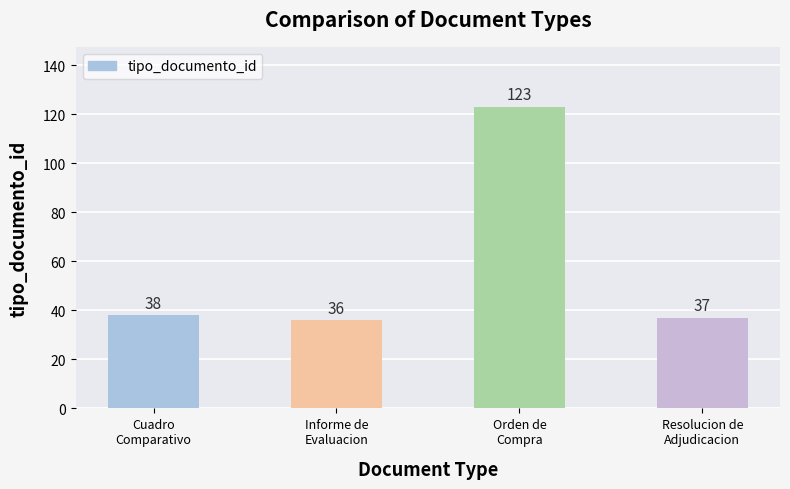

What is the difference between the second highest and minimum values?

2